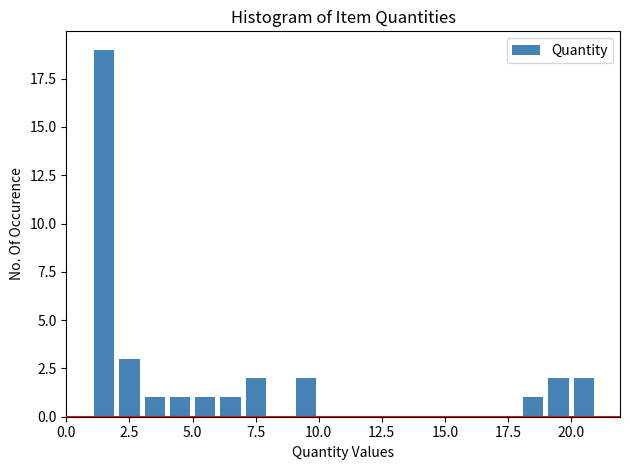

Read against the x-axis, roughly where is the centre of the tallest bar?

1.5